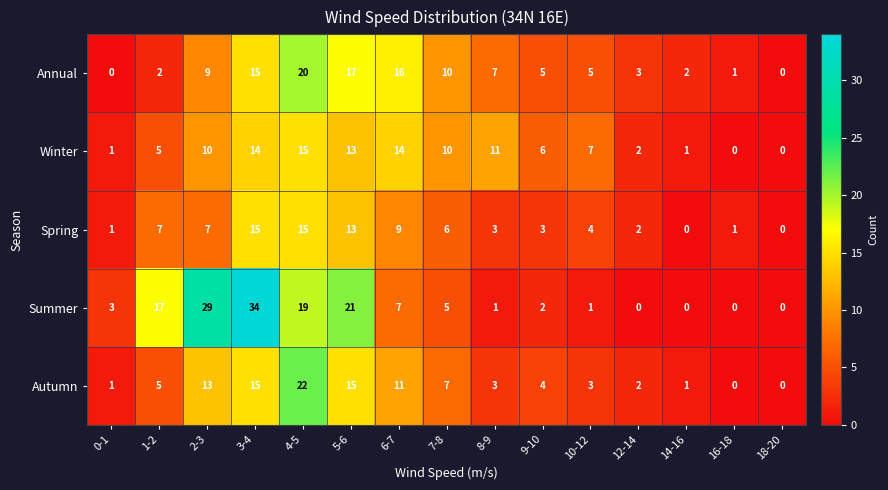

What is the spread (max minus min) of values at 12-14?

3